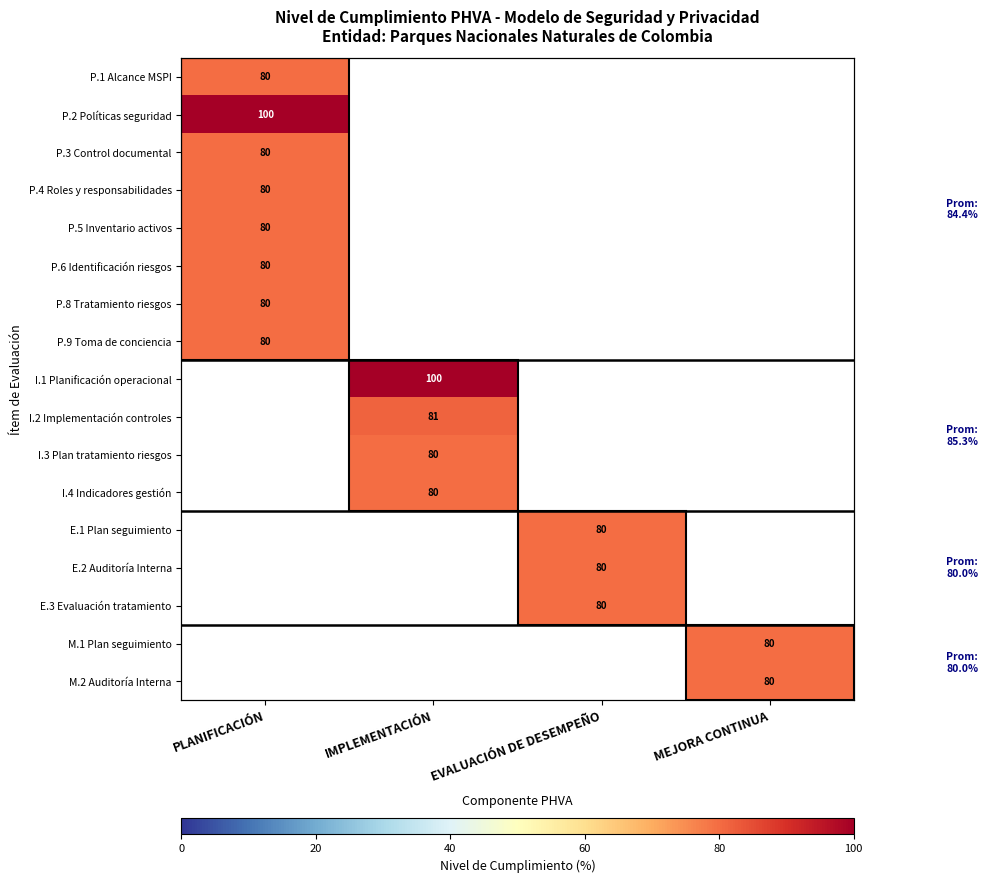

The value of P.3 Control documental at PLANIFICACIÓN is 44.9. True or false?

False